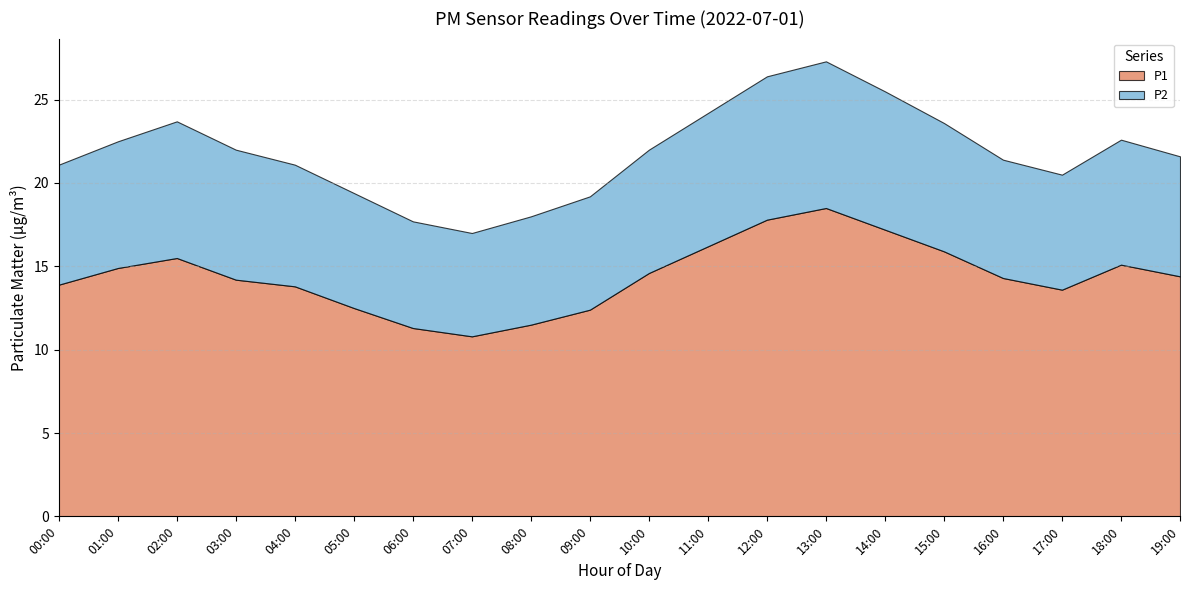

Rank the series at 13:00 from highest to lowest value.

P1, P2